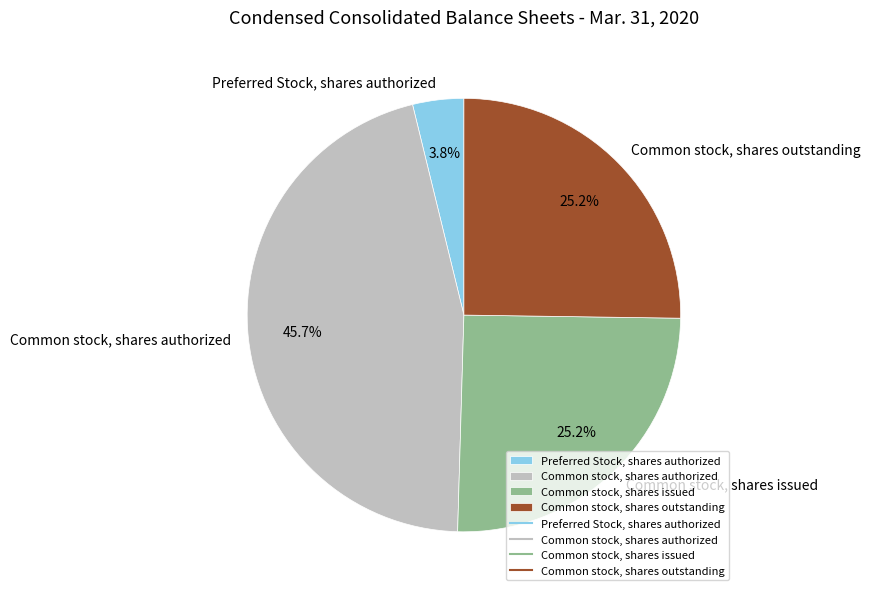

Is the sum of Common stock, shares outstanding and Common stock, shares authorized greater than half?

Yes